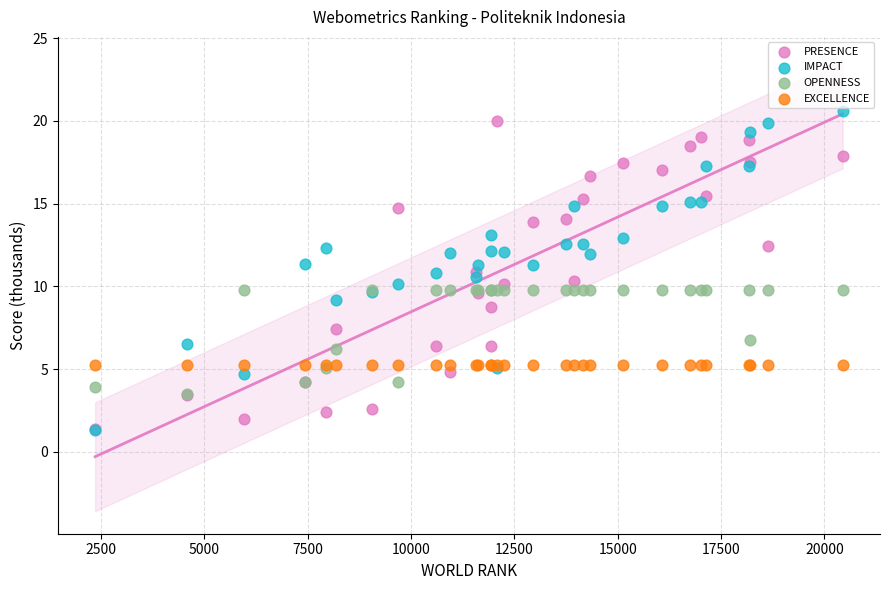

Which series contains the highest Y value?

IMPACT